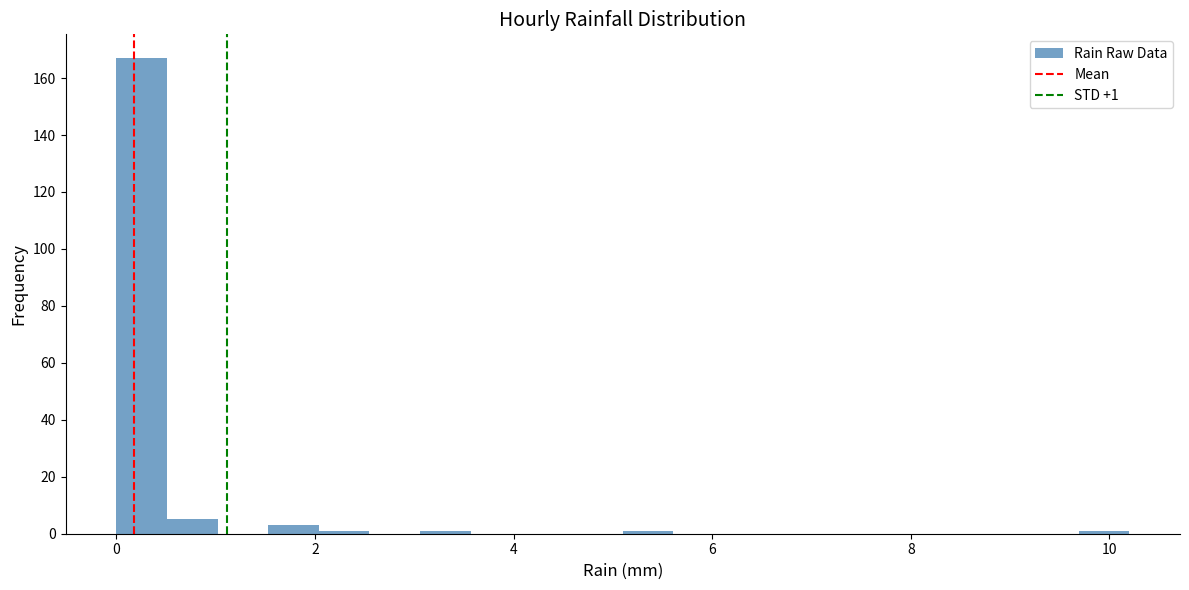

Around what value on the x-axis is the tallest bar? Give the approximate position of its centre, as read against the axis.

0.2